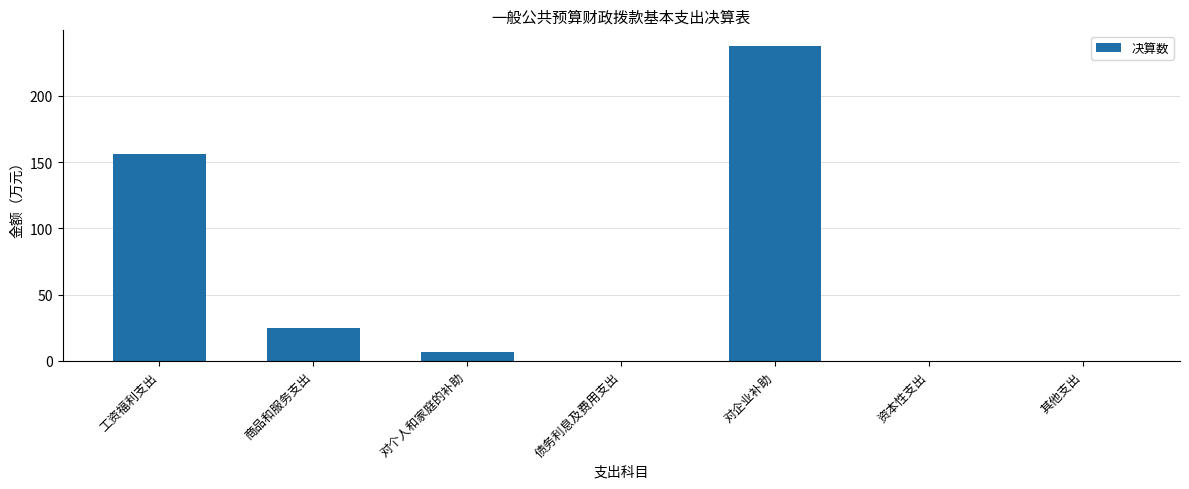

Reading right to left, what are all the values shown in this chart?

0.0	0.0	237.5	0.0	7.0	25.1	155.7